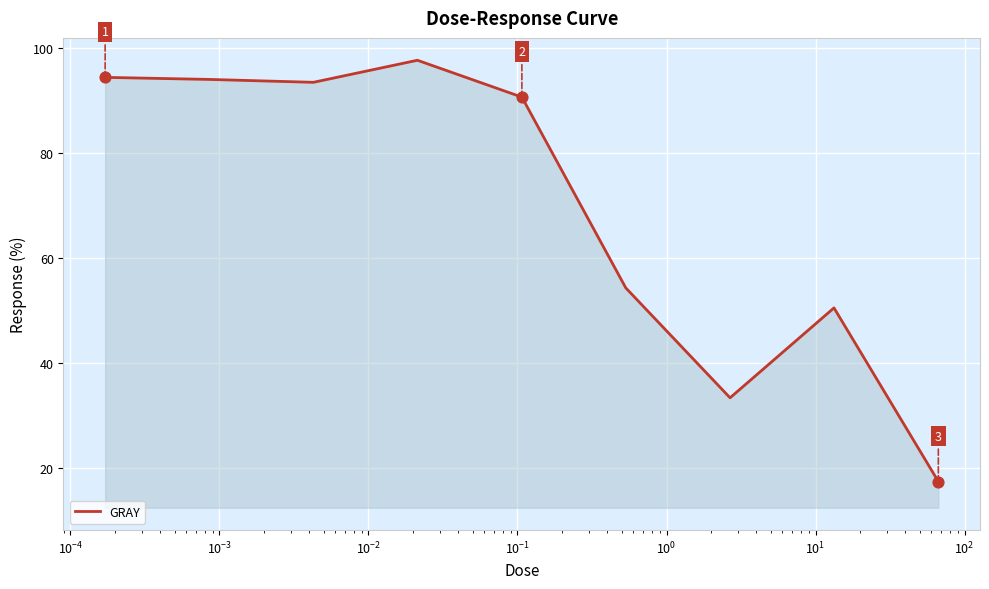

What is the greatest value displayed?

97.7